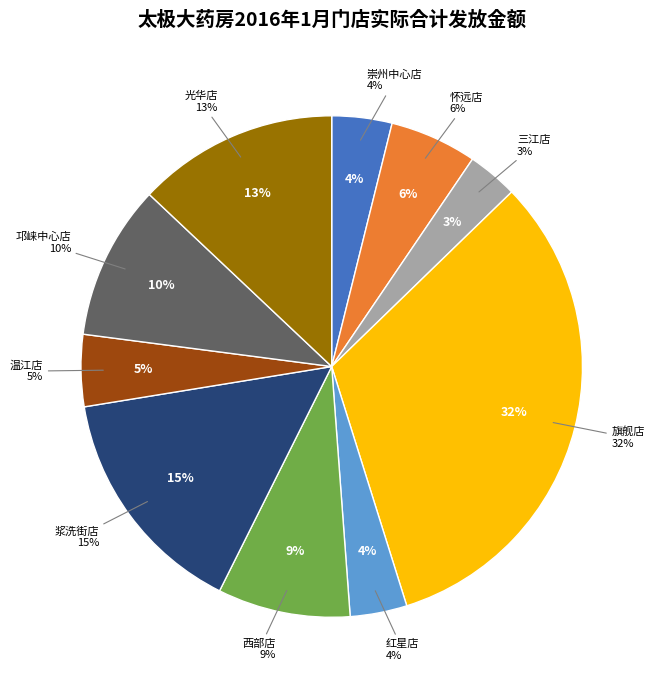

To the nearest percent, what is the combined percentage of 怀远店 and 旗舰店?

38%